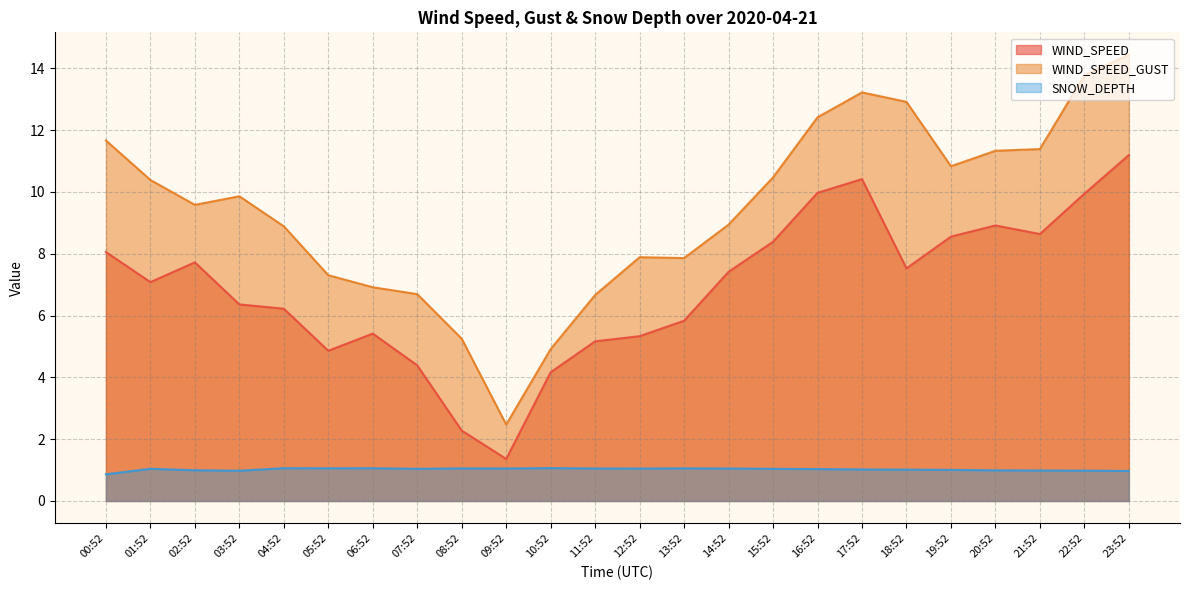

Count the number of categories in the chart.

24